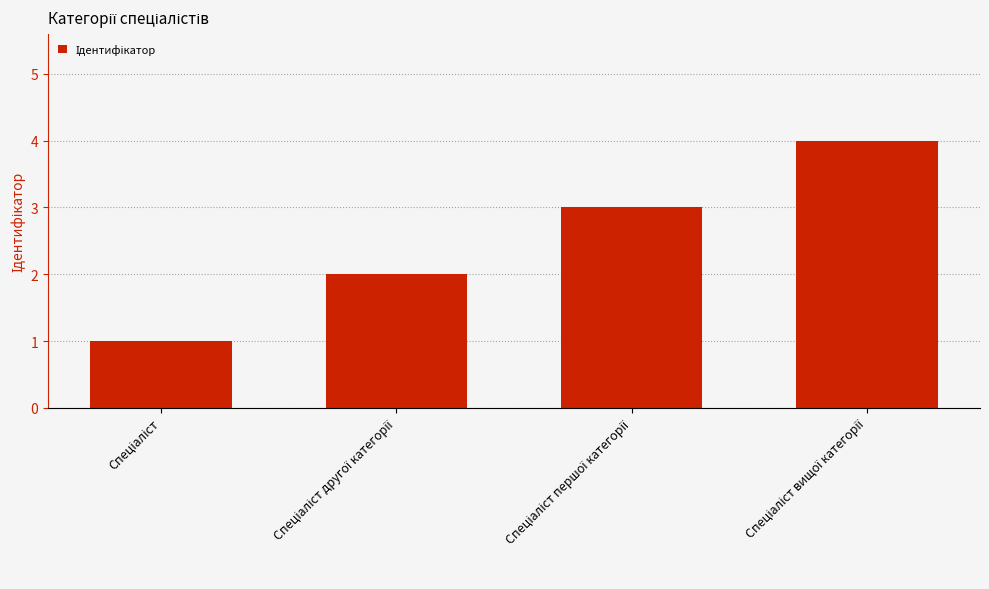

What is the sum of all values?

10